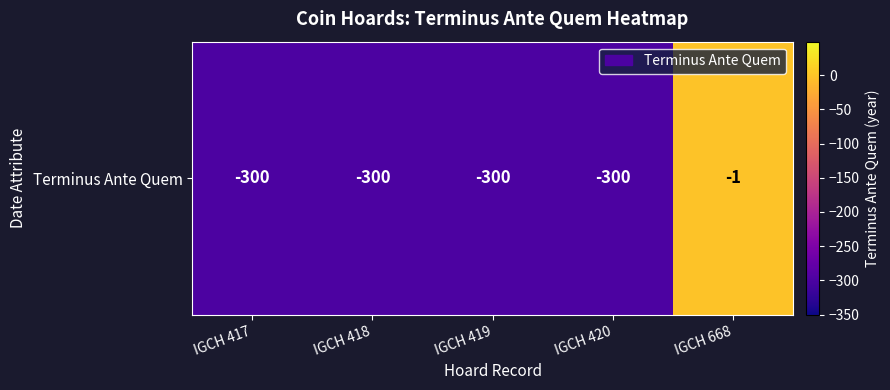

Where is the data nearest to the value -150?

IGCH 668